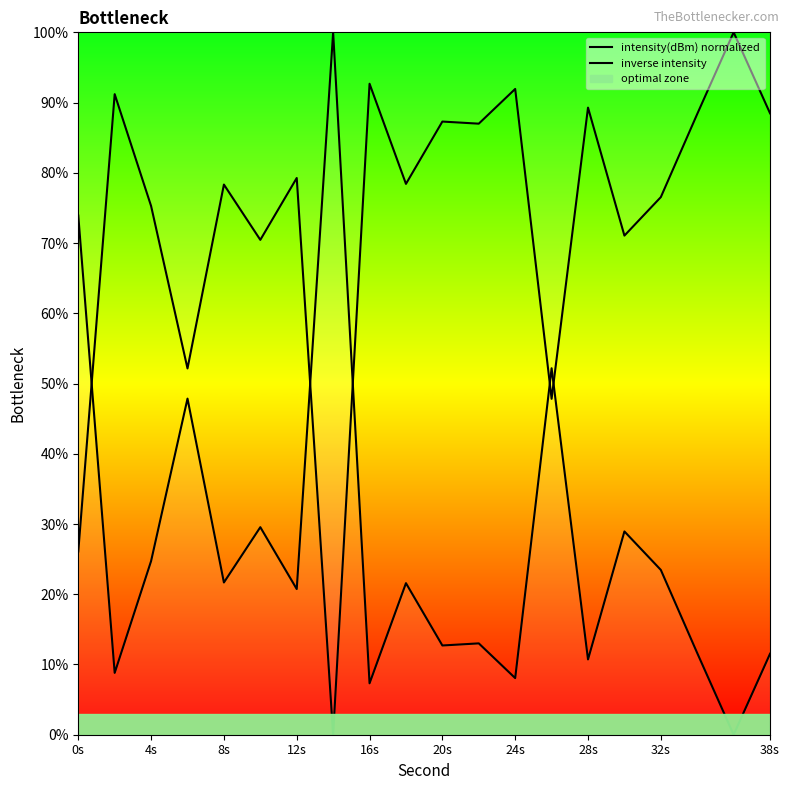

What position from the left is 18?

19